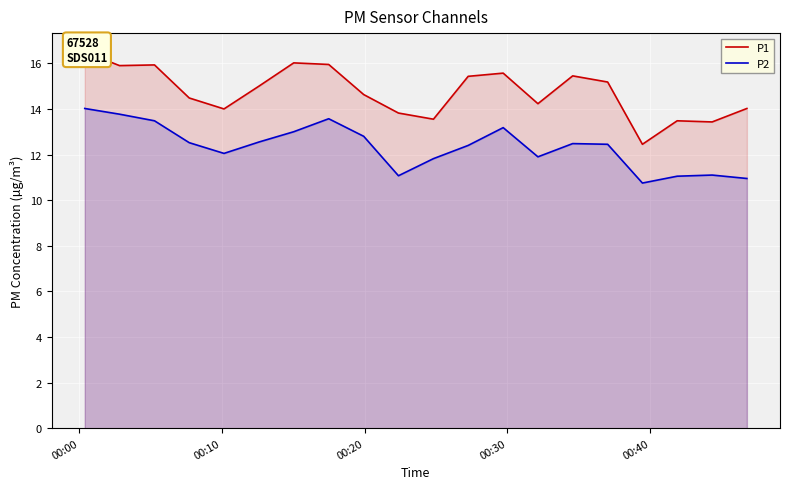

Rank the series by their maximum value, from highest to lowest.

P1, P2